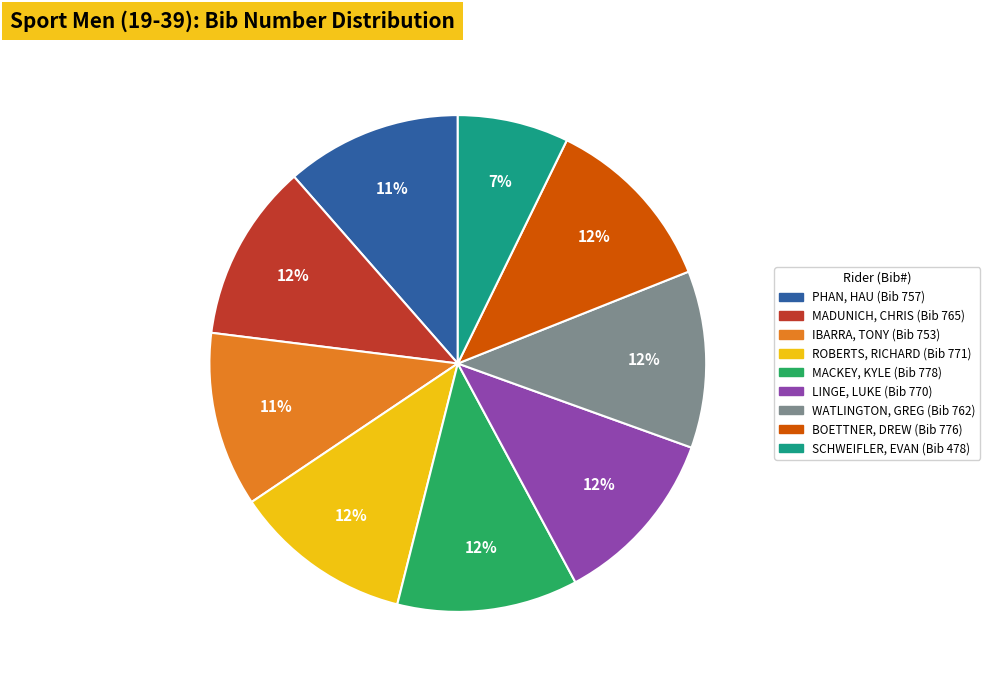

Combined, do BOETTNER, DREW and PHAN, HAU account for over 50%?

No